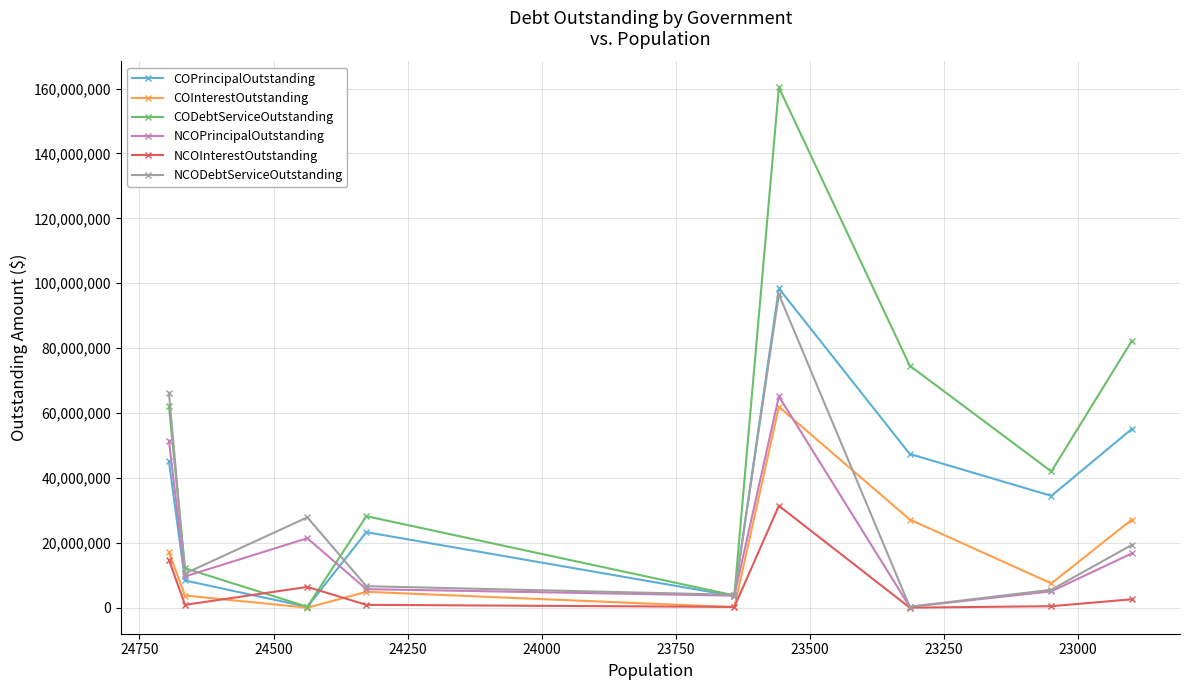

How many intersections are there between COPrincipalOutstanding and NCODebtServiceOutstanding?

3